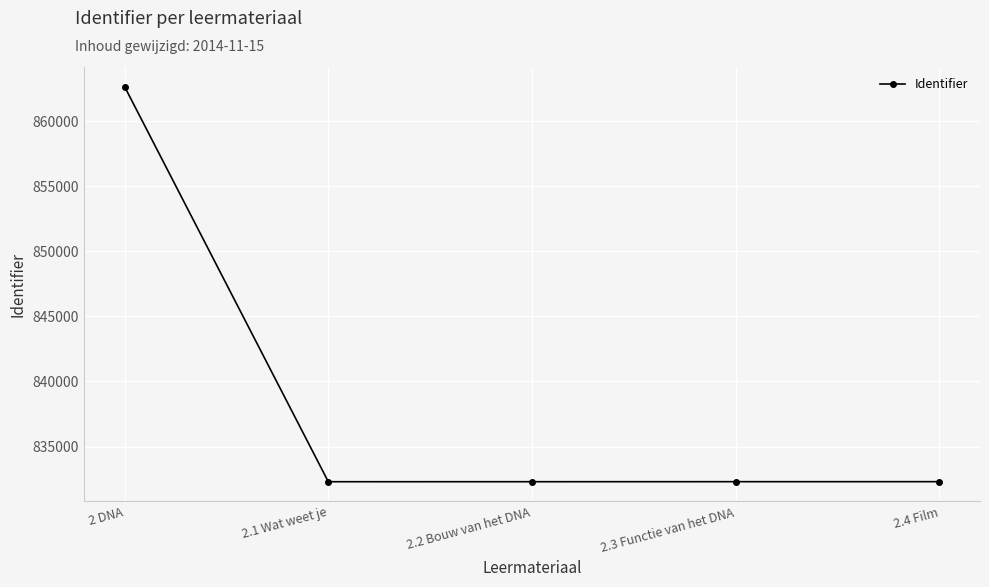

Which label corresponds to the largest value in the chart?

2 DNA